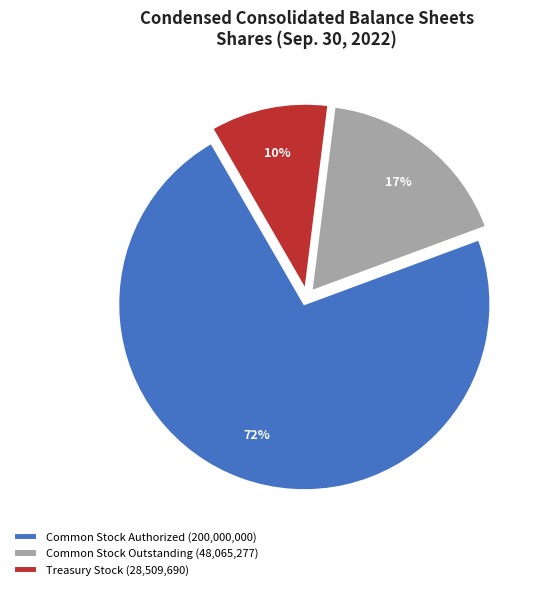

Does any single category account for the majority?

Yes